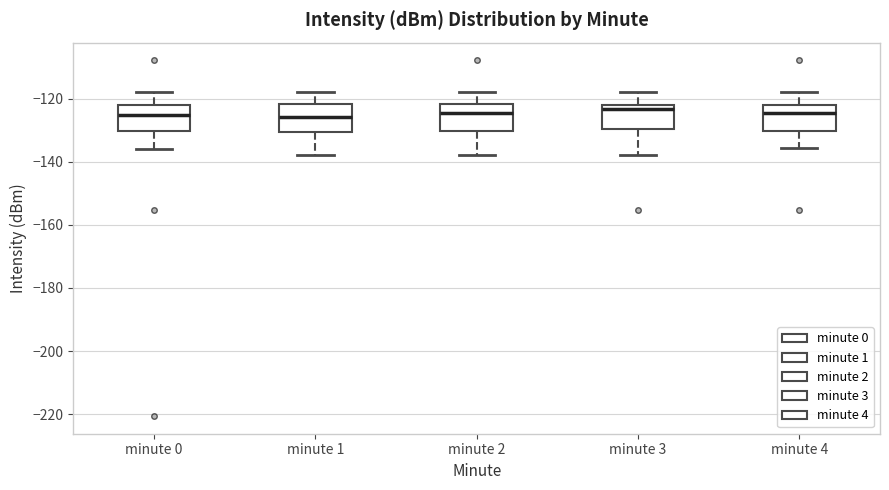

Reading left to right, read every box against the y-axis: the position of its median line, the range the box covers, and the ends of its whiskers. The values are not printed on the chart, so give them approximately, as read against the axis.

minute 0: median -126, box -130 to -122, whiskers -136 to -118
minute 1: median -126, box -130 to -122, whiskers -138 to -118
minute 2: median -124, box -130 to -122, whiskers -138 to -118
minute 3: median -124, box -130 to -122, whiskers -138 to -118
minute 4: median -124, box -130 to -122, whiskers -136 to -118